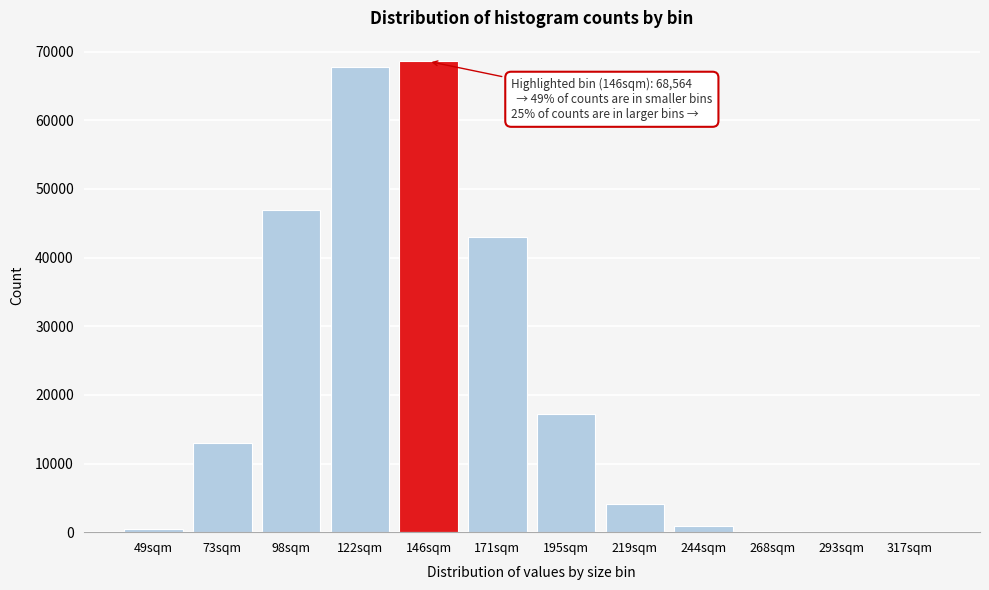

At which label is the value closest to 34283?

171sqm